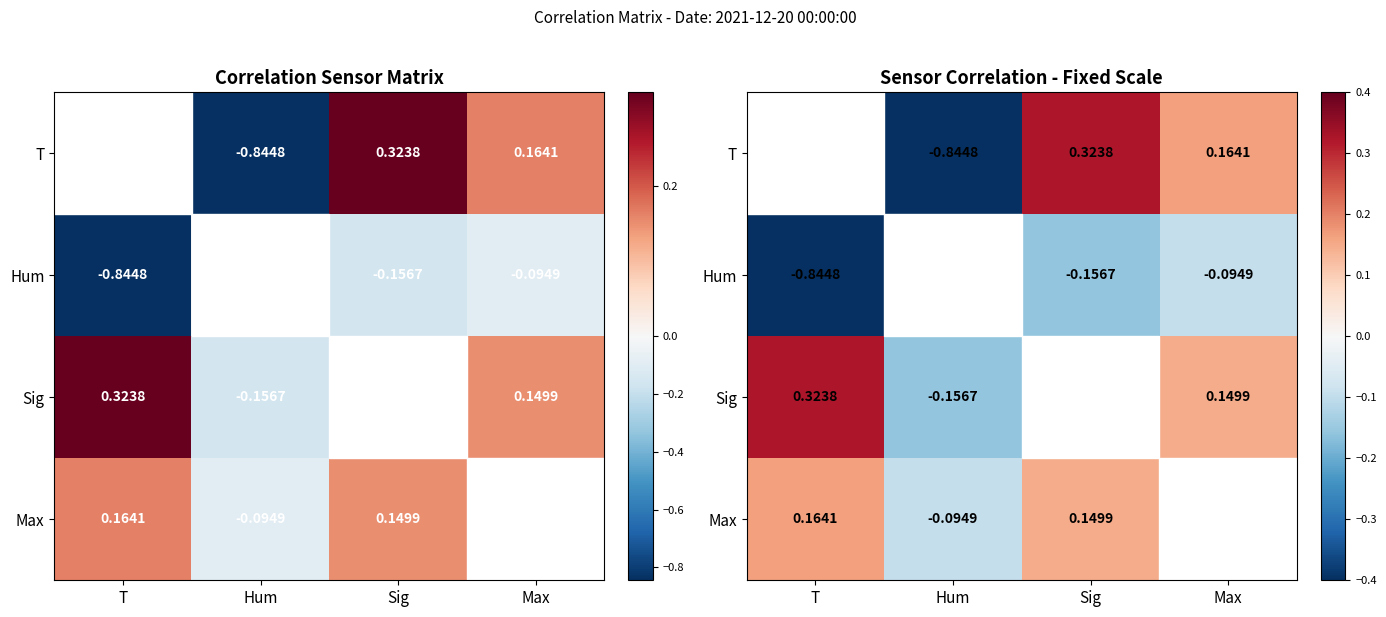

Count the Max values in the range 0 to 1.

3